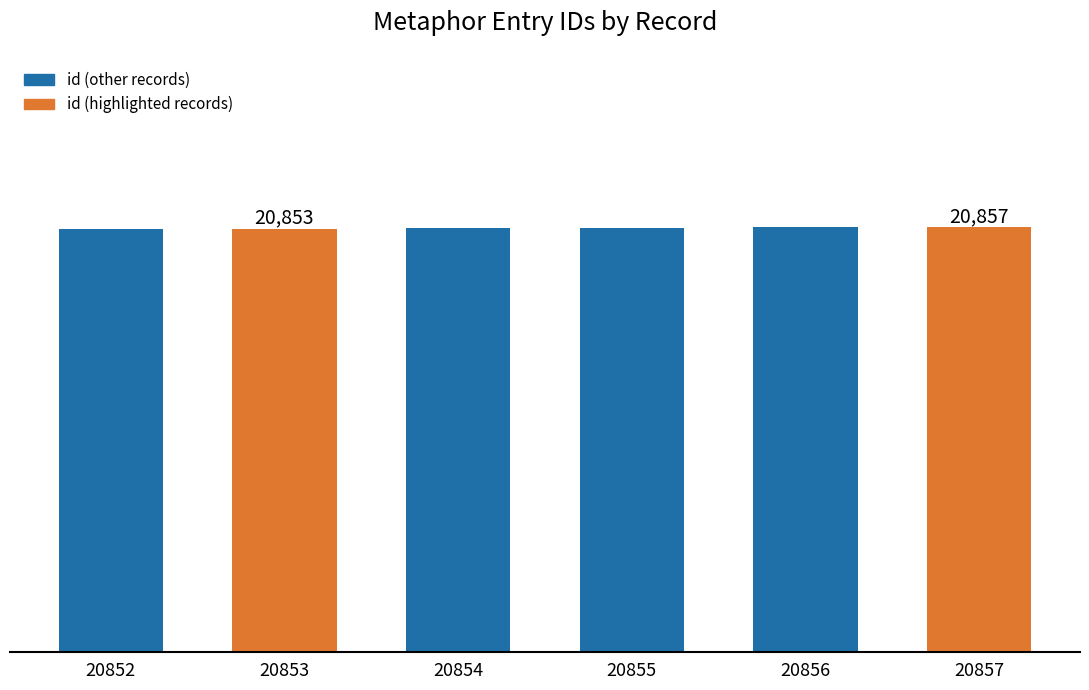

What is the ratio of the value at 20852 to the value at 20853?

1.0